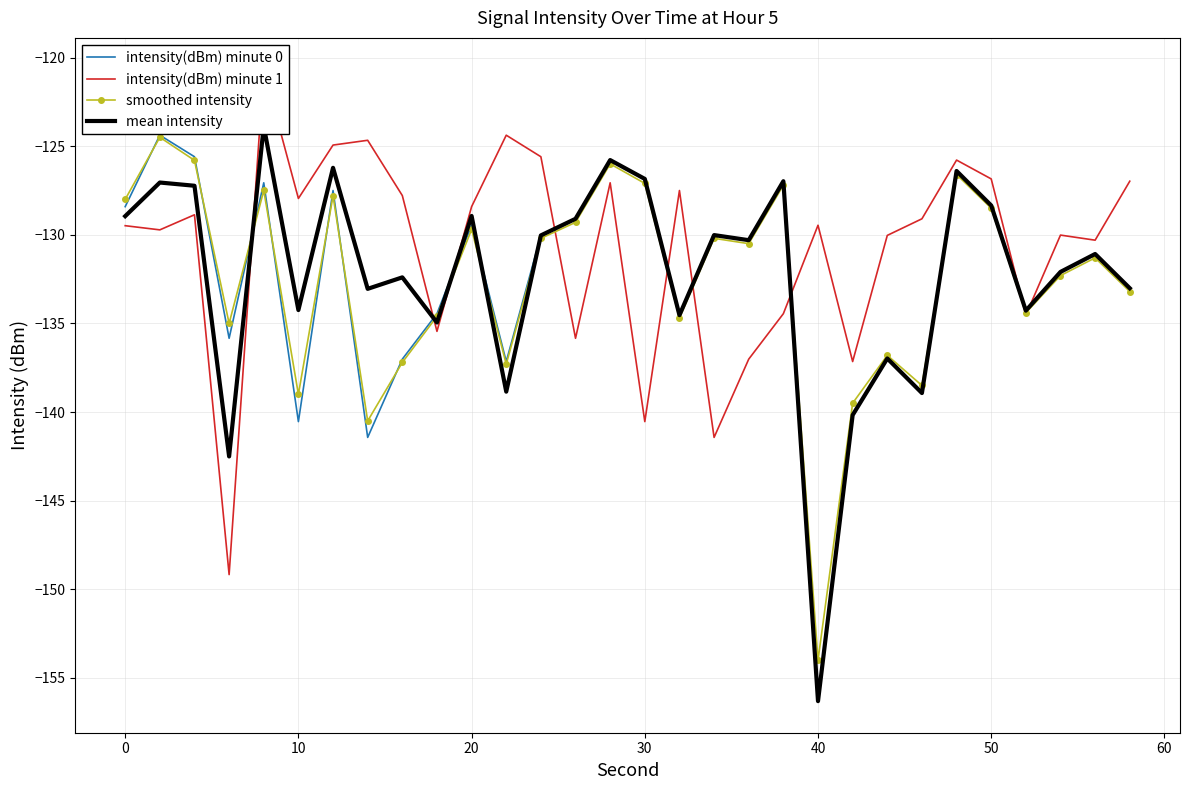

The smoothed intensity series shows -59.3 at 10. True or false?

False